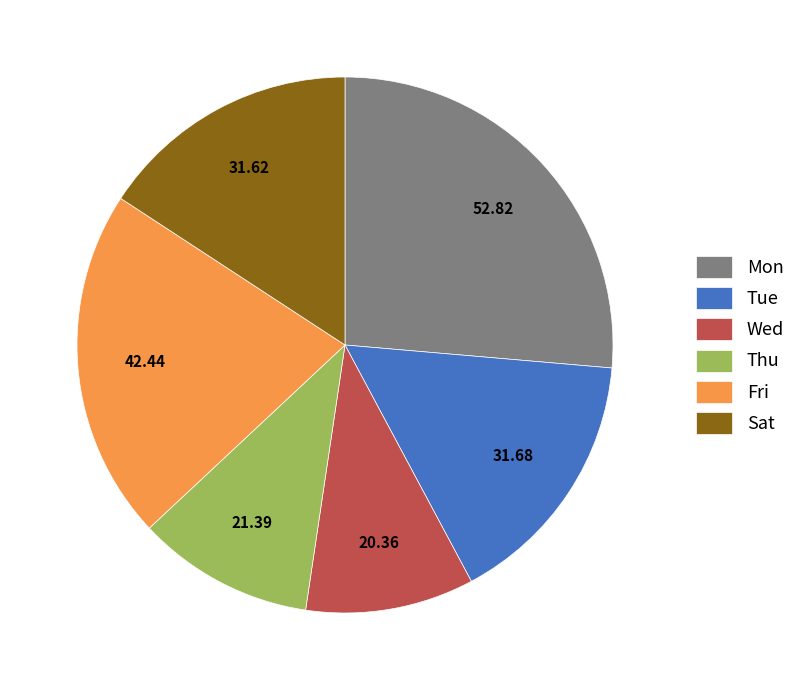

Do Tue and Sat together represent more than half of the pie?

No